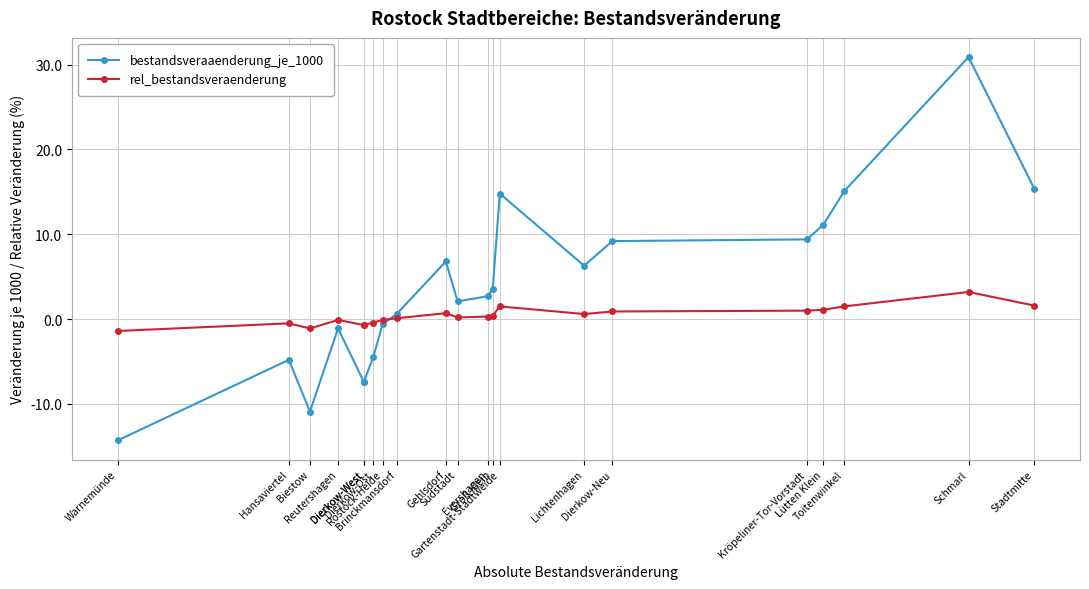

What is the average value of the bestandsveraaenderung_je_1000 series?

3.7